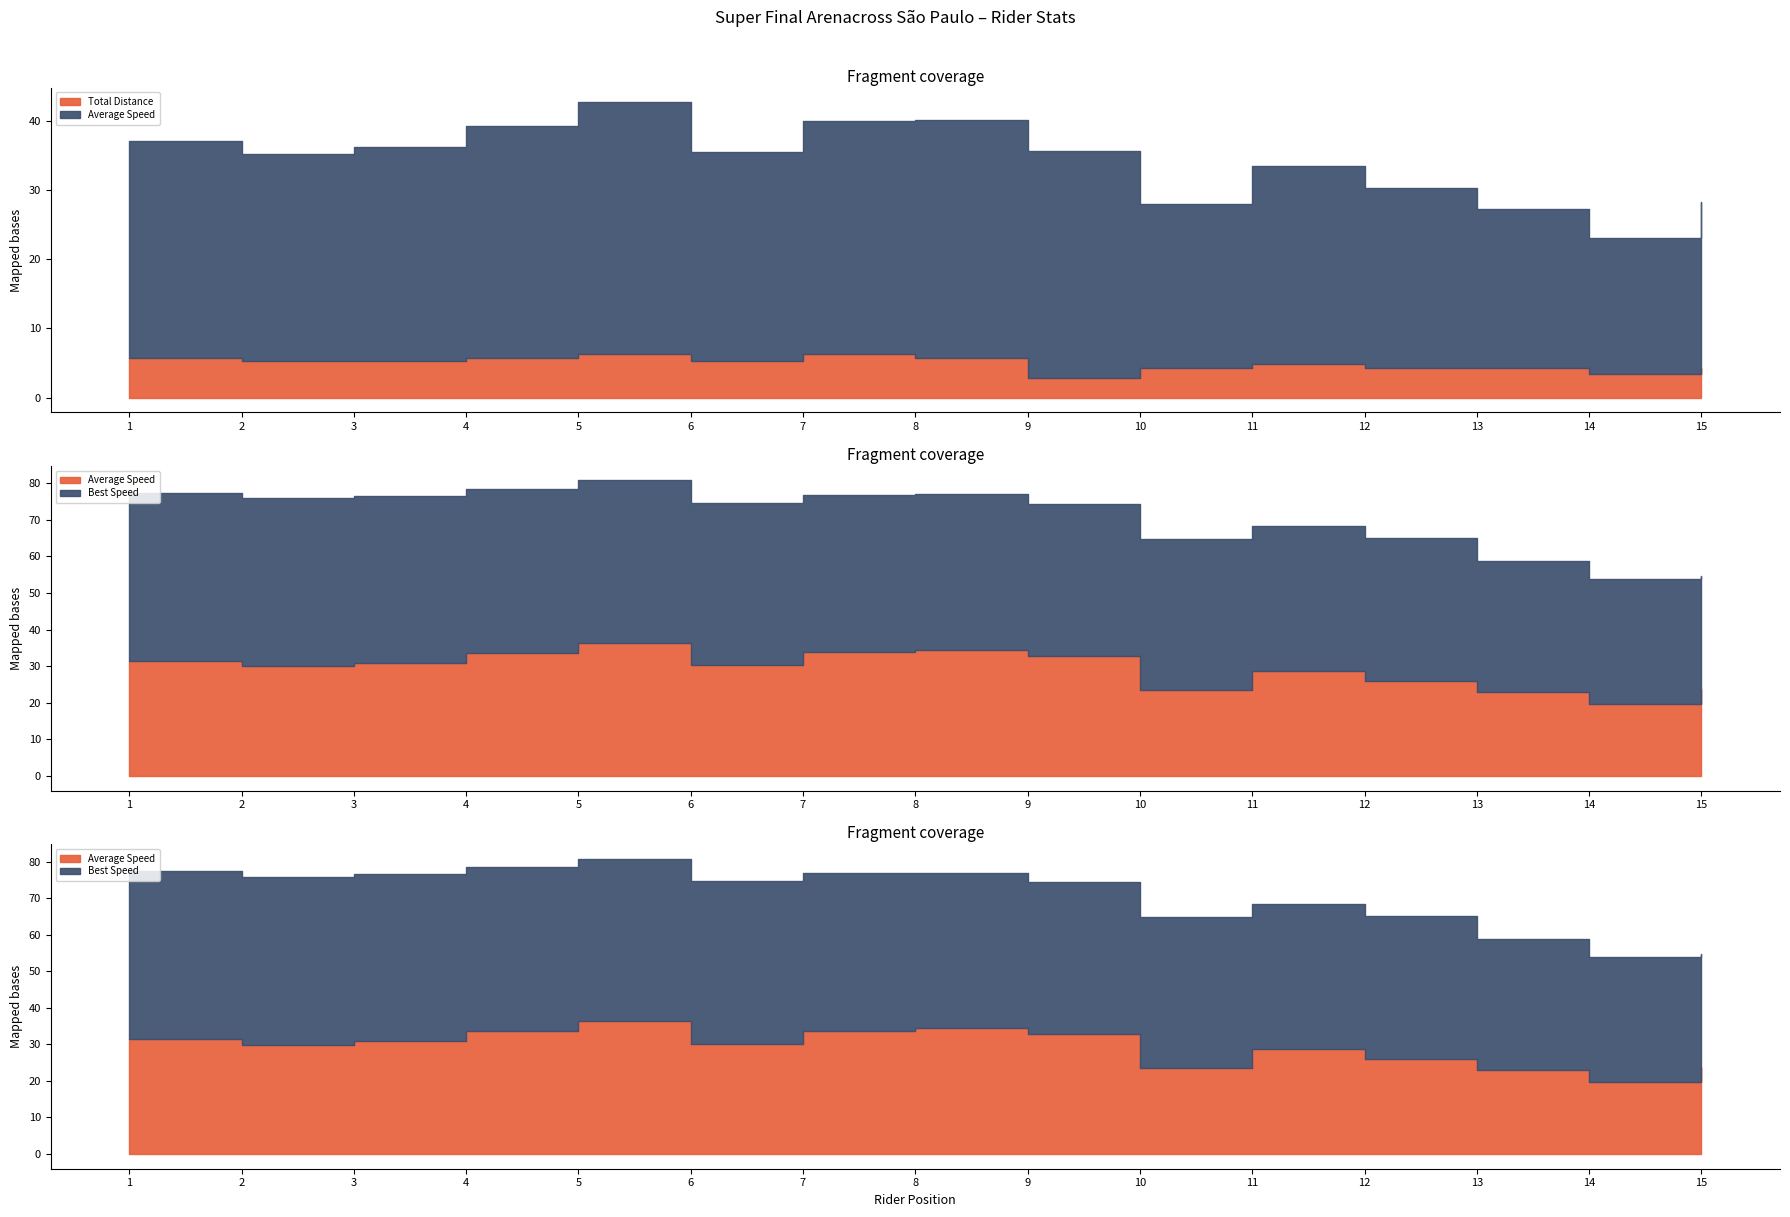

True or false: Best Speed and Total Distance intersect in this chart.

False